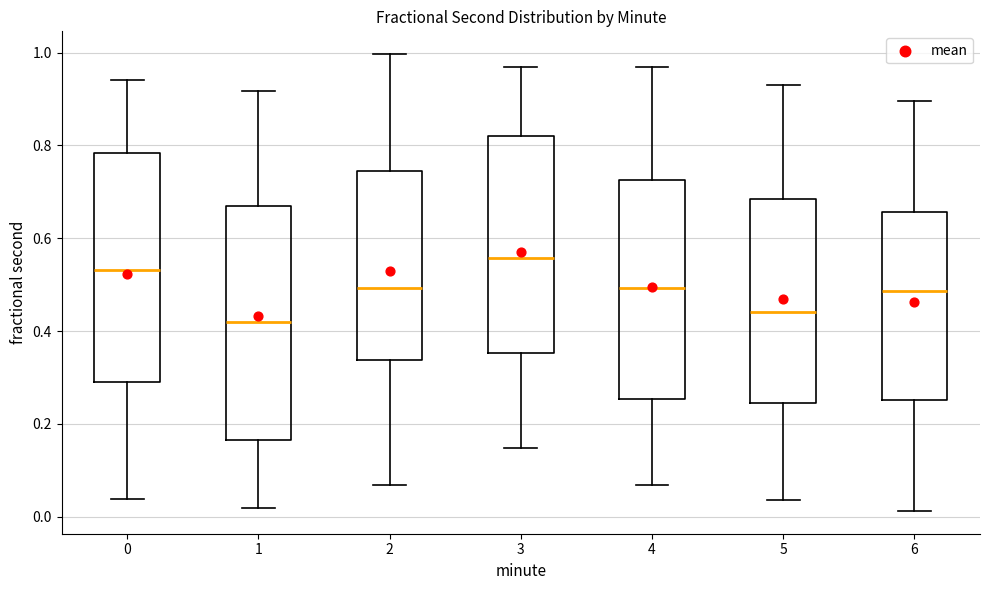

Where does the upper whisker of the box at x = 6 end on the y-axis? The values are not printed on the chart, so give them approximately, as read against the axis.

0.90